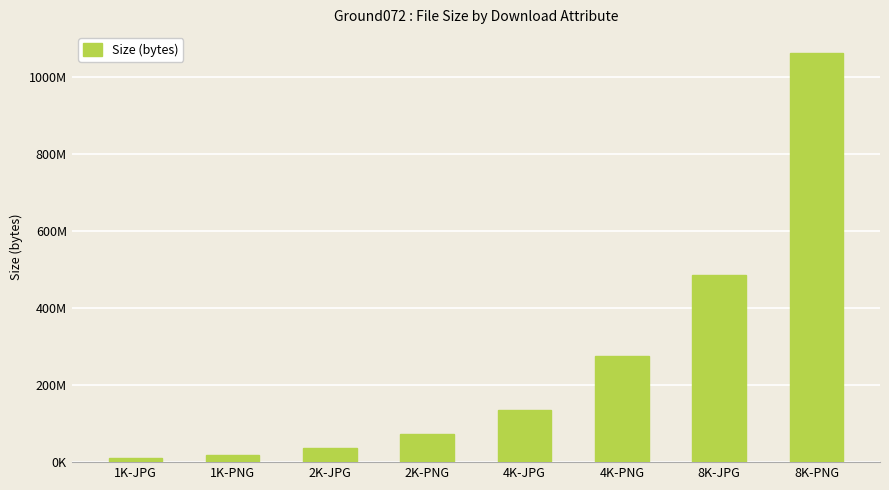

What is the difference between the second highest and minimum values?

474516534